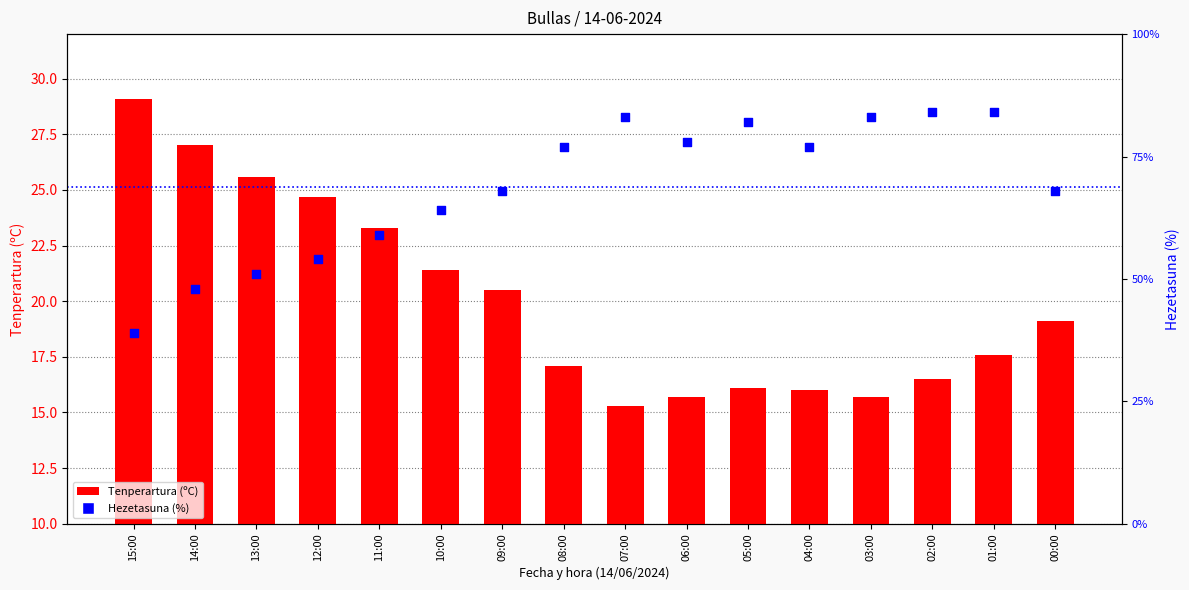

What is the total value across all series at 01:00?

101.6